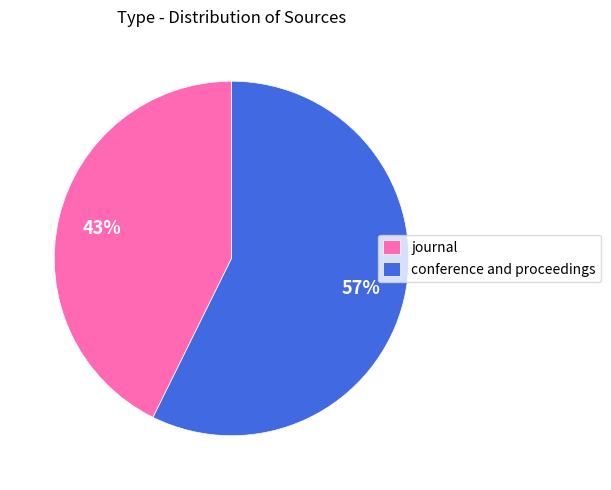

Between journal and conference and proceedings, which is larger?

conference and proceedings